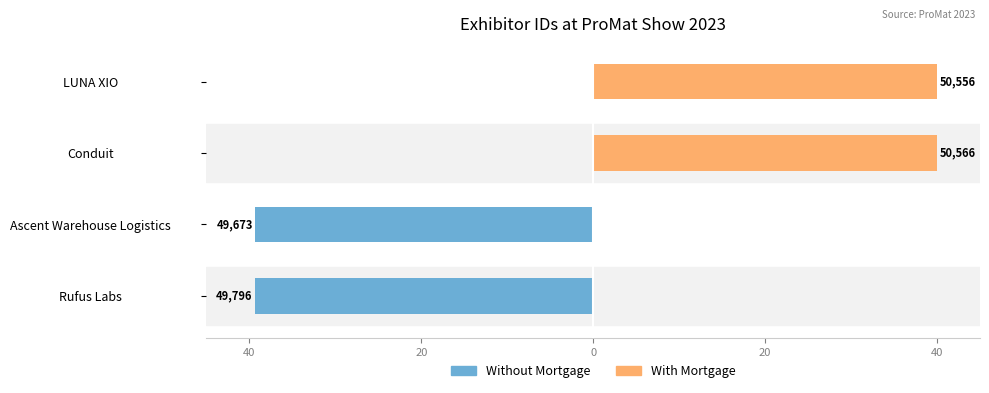

Which series changed the most between Rufus Labs and LUNA XIO?

With Mortgage